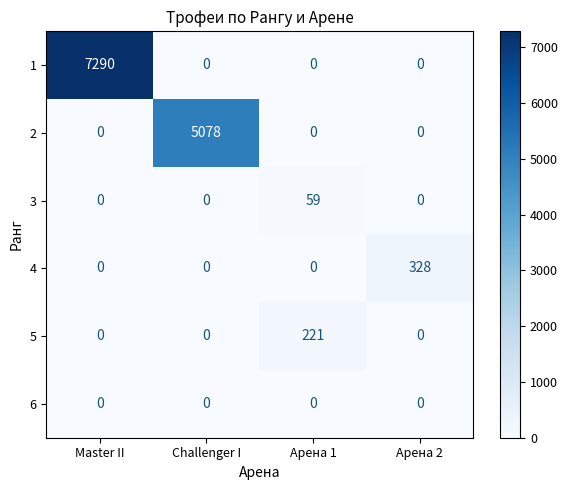

How many 5 values are between 0 and 221?

4